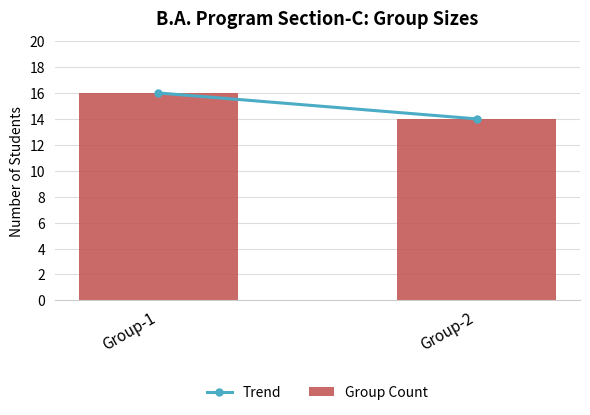

Approximately how many times larger is the value at Group-1 compared to Group-2?

1.1